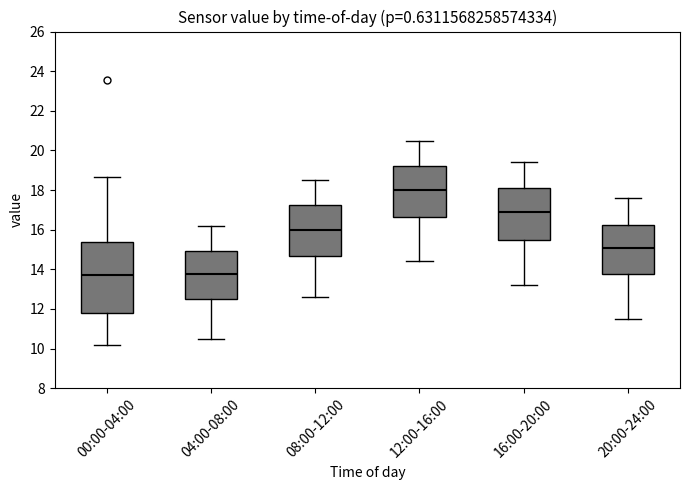

Reading left to right, transcribe this box plot: for each box, give where its median line is, the range the box spans, and where its two whiskers end, as read against the y-axis. The values are not printed on the chart, so give them approximately, as read against the axis.

00:00-04:00: median 13.8, box 11.8 to 15.4, whiskers 10.2 to 18.6
04:00-08:00: median 13.8, box 12.4 to 15.0, whiskers 10.6 to 16.2
08:00-12:00: median 16.0, box 14.6 to 17.2, whiskers 12.6 to 18.6
12:00-16:00: median 18.0, box 16.6 to 19.2, whiskers 14.4 to 20.6
16:00-20:00: median 17.0, box 15.4 to 18.2, whiskers 13.2 to 19.4
20:00-24:00: median 15.0, box 13.8 to 16.2, whiskers 11.6 to 17.6